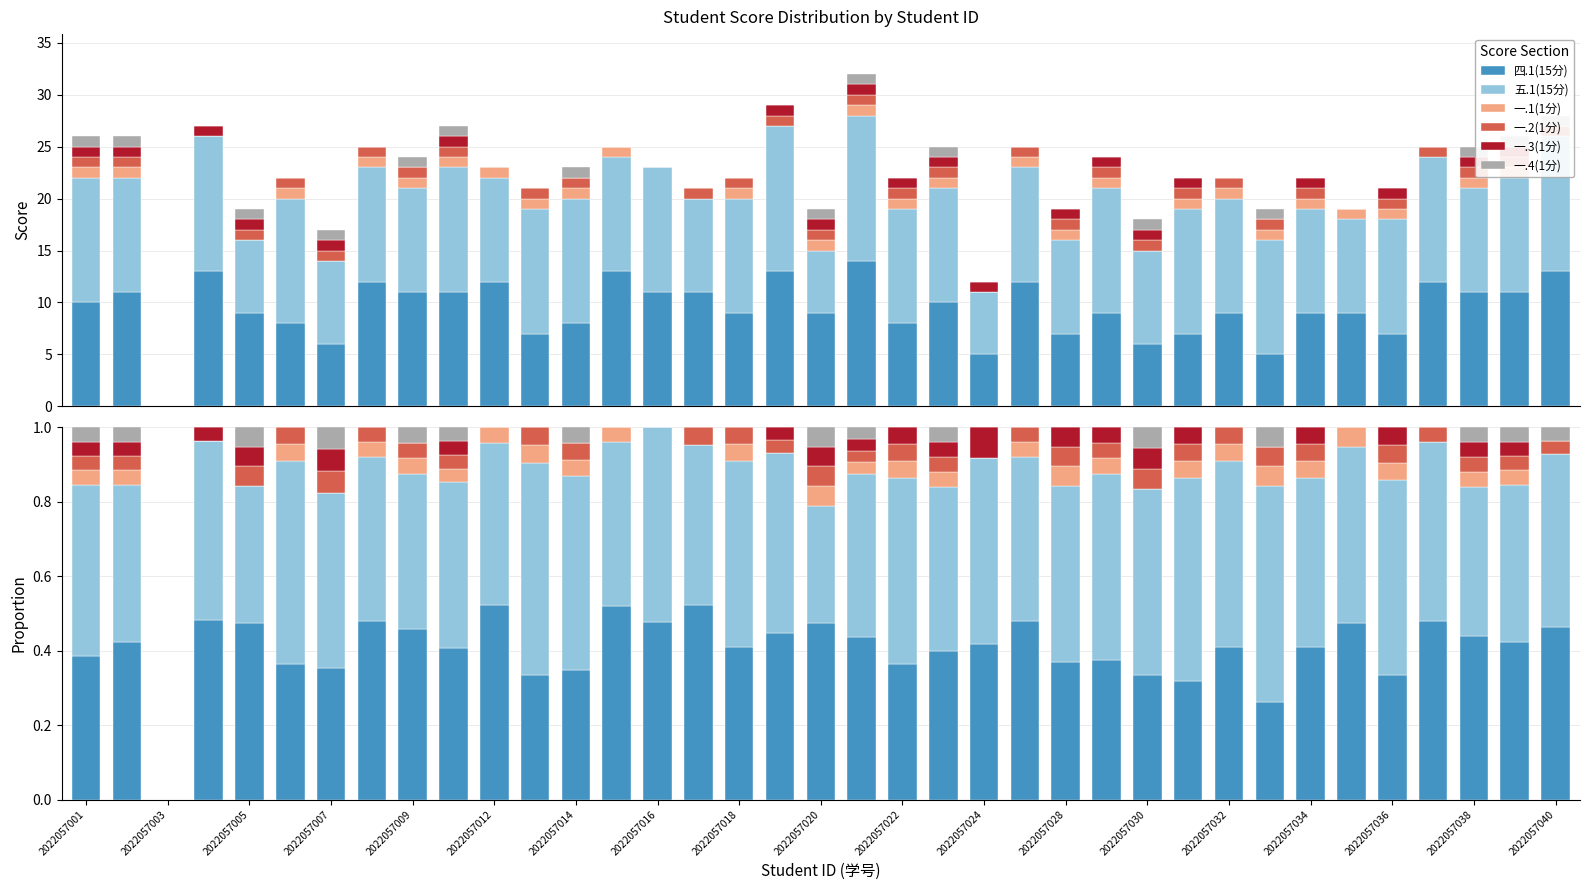

Which series has the widest spread of values?

五.1(15分)